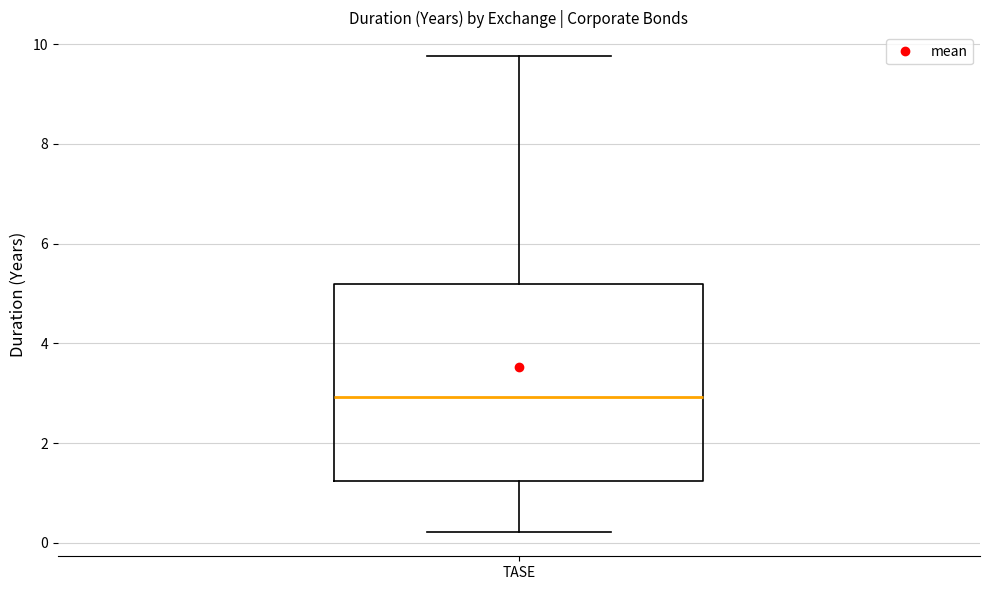

Where is the upper edge of the box for TASE on the y-axis? The values are not printed on the chart, so give them approximately, as read against the axis.

5.2